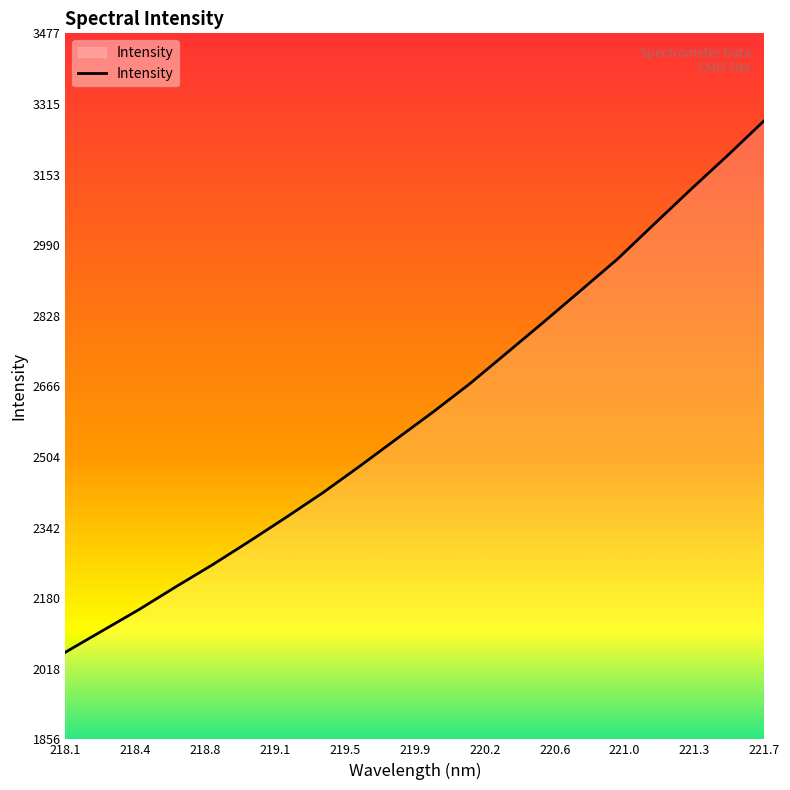

Does the chart display data point markers on the line(s)?

No